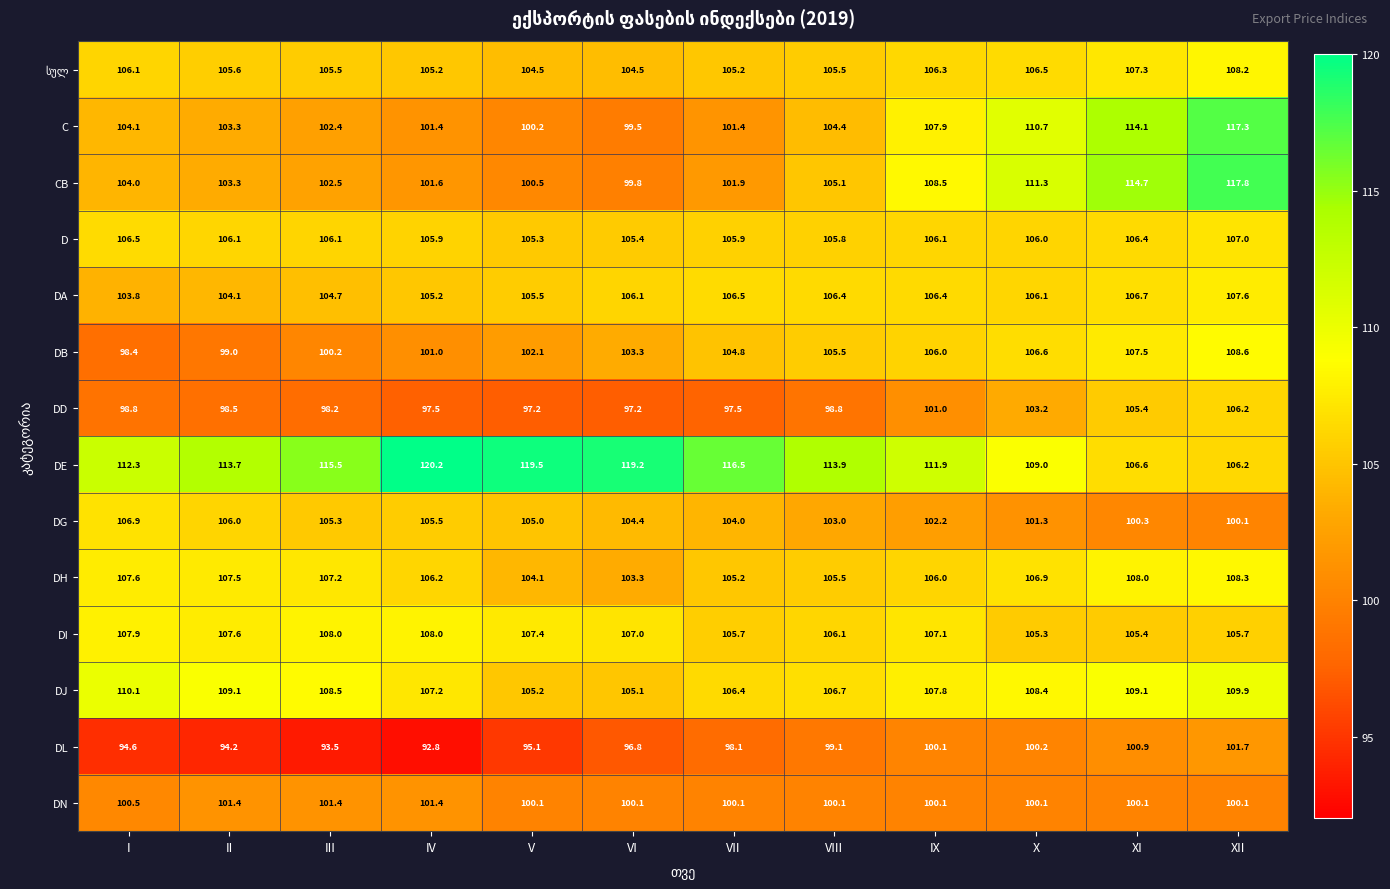

At which category is the sum across all series the highest?

XII